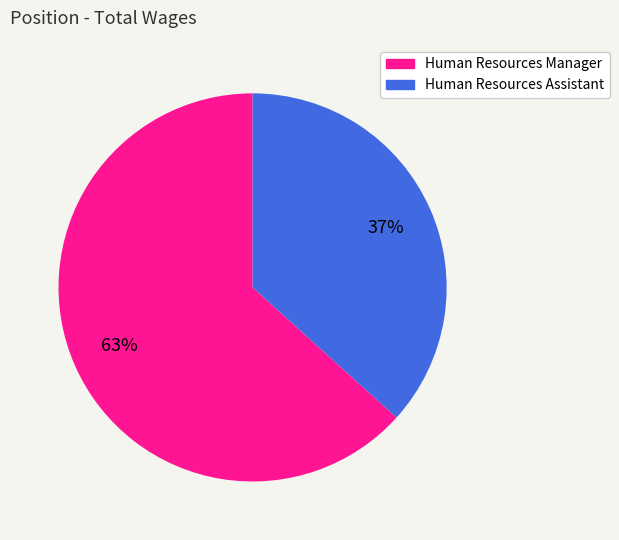

To the nearest percent, what is the combined percentage of Human Resources Manager and Human Resources Assistant?

100%